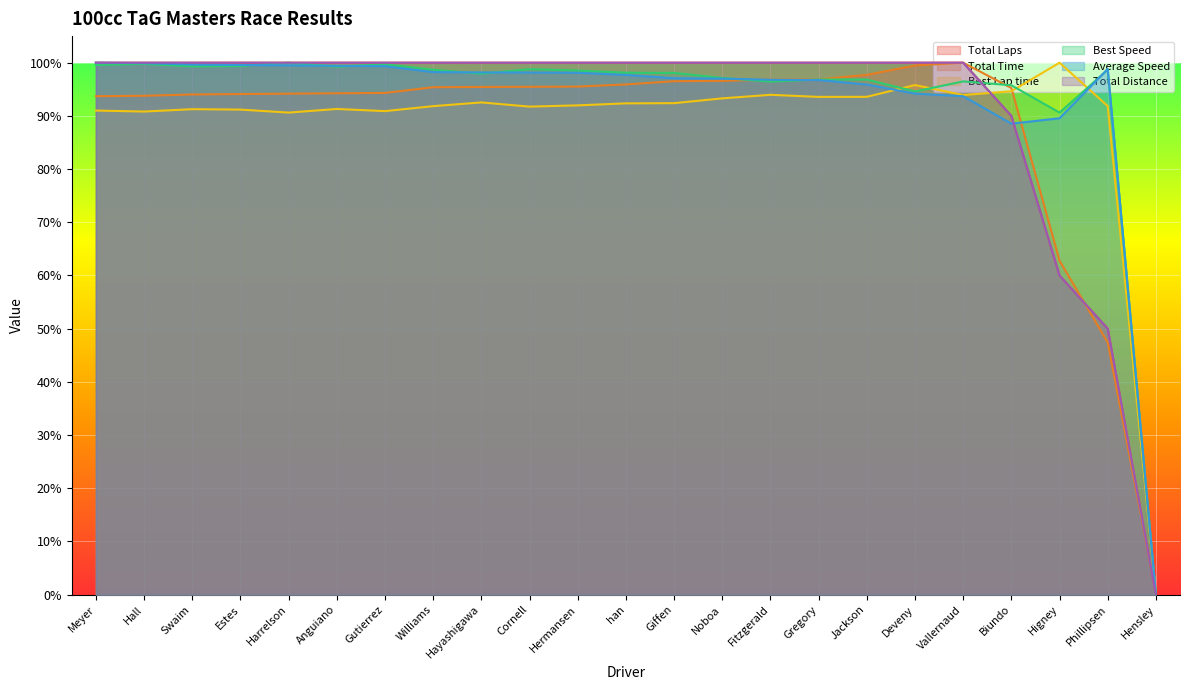

Is the value of Best Speed at Higney greater than the value of Total Time at Gregory?

No